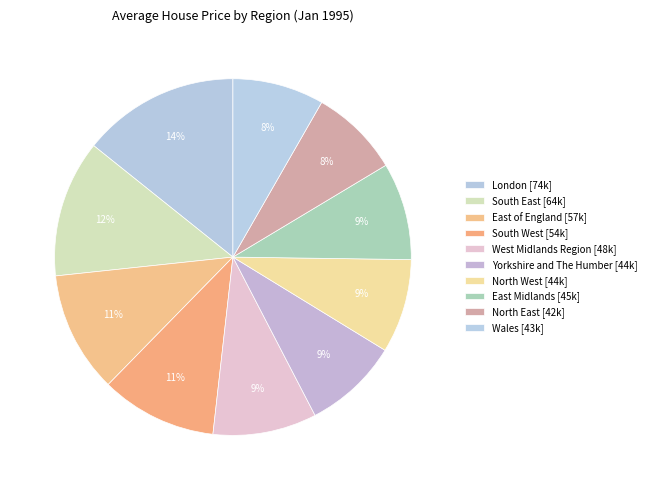

Does any single category account for the majority?

No